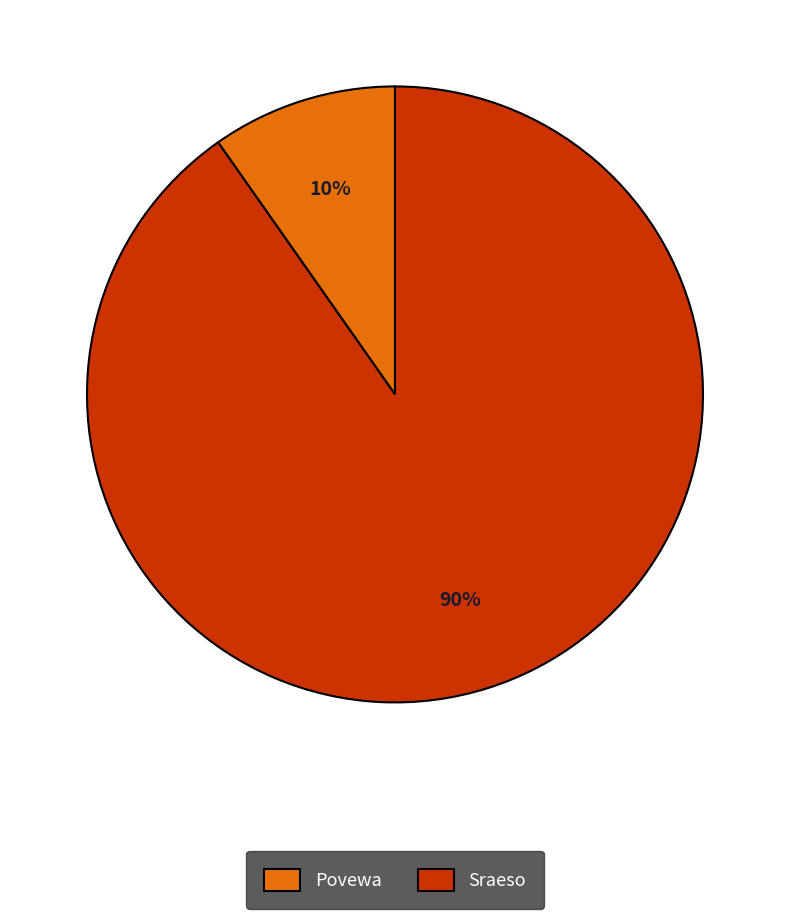

Rank the categories by value from highest to lowest.

Sraeso, Povewa